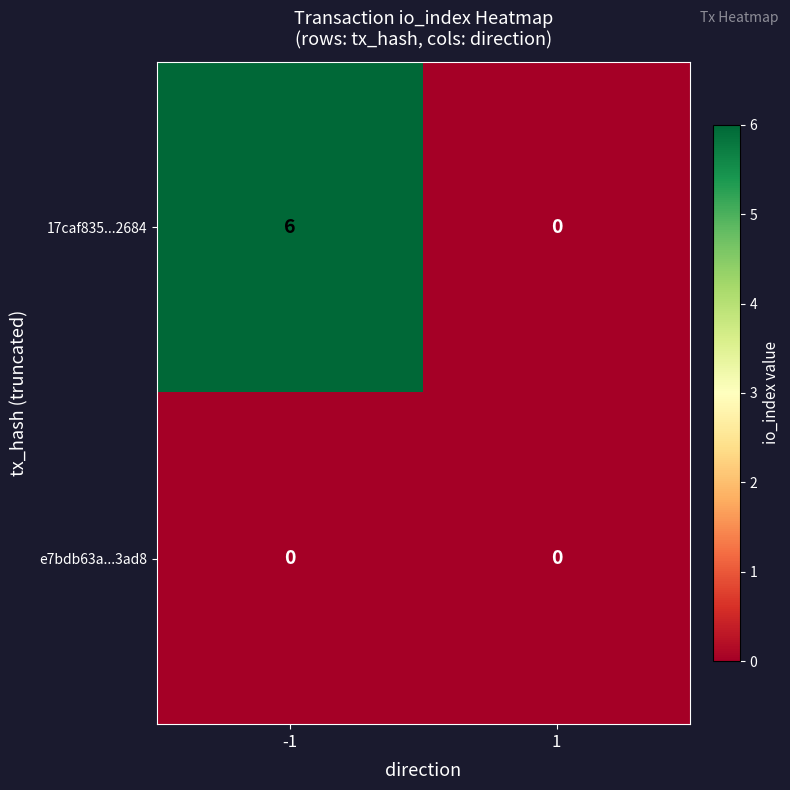

Read the 17caf835...2684 value at -1.

6